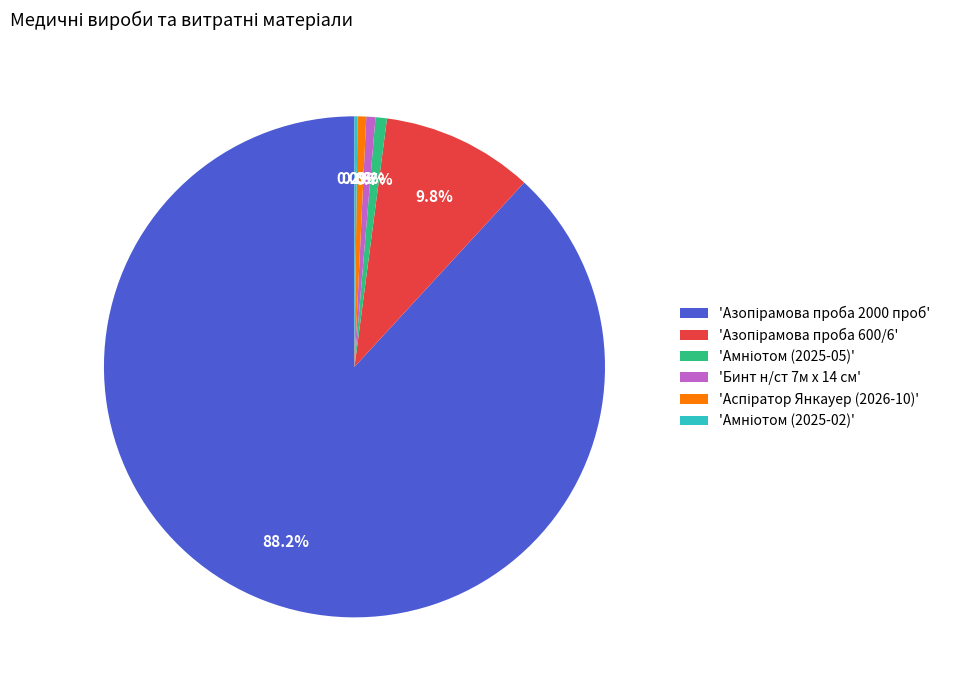

What portion of the pie excludes 'Бинт н/ст 7м х 14 см'?

99.4%